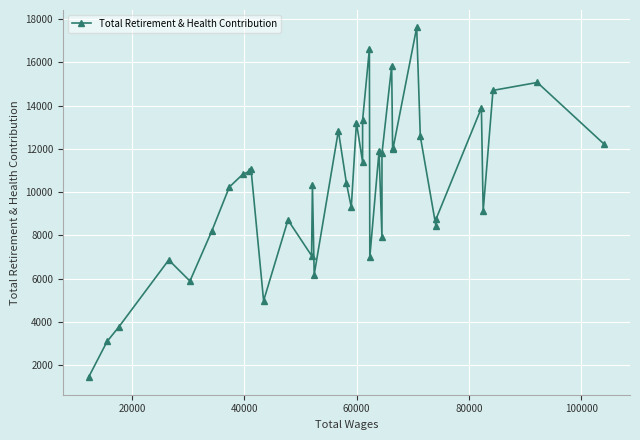

How many points are higher than both their immediate neighbors (excluding endpoints)?

12